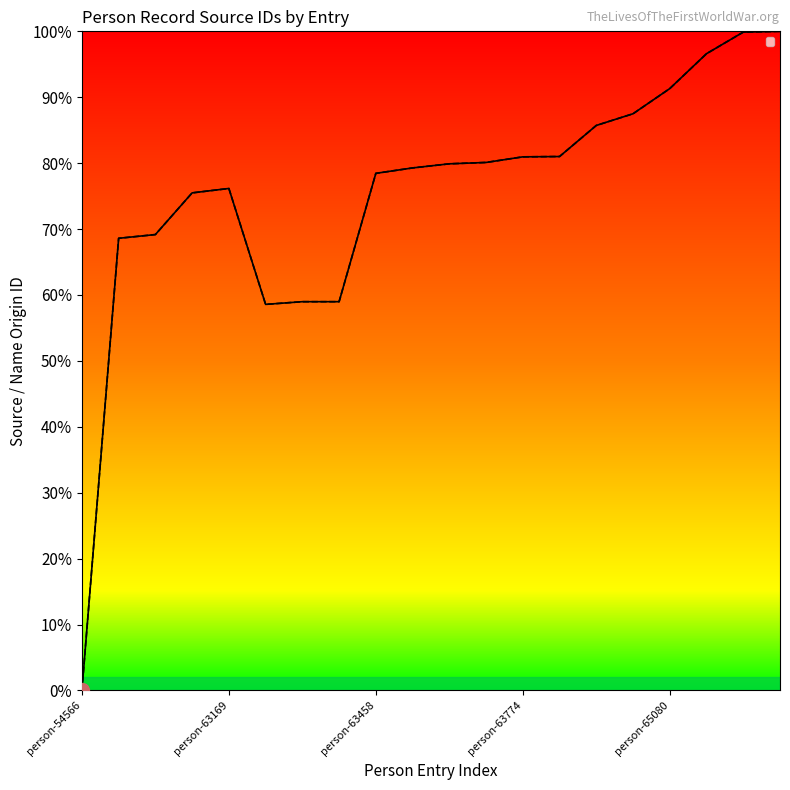

Which category has the highest value in the _source/sources/0/id series?

person-6581692